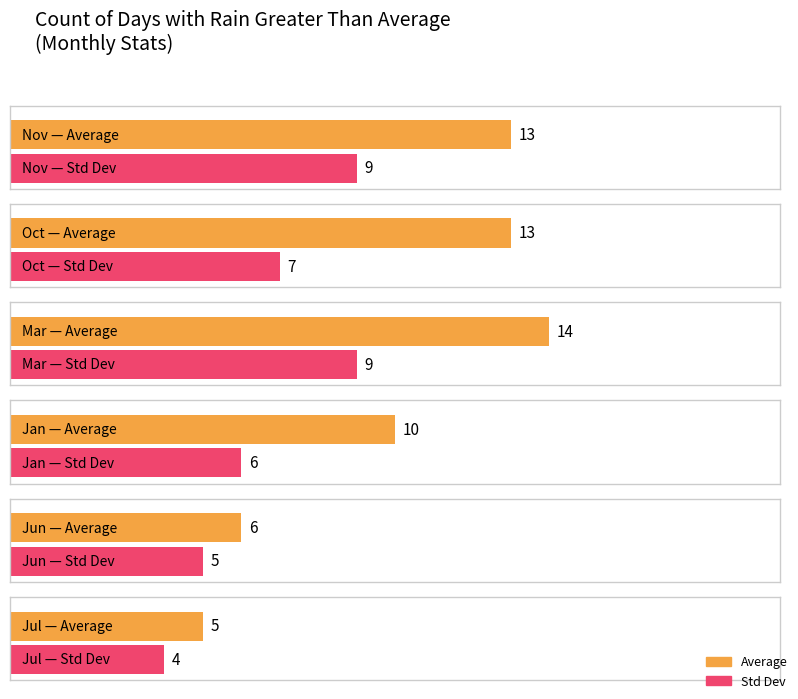

Which category has the lowest value in the Average series?

Jul